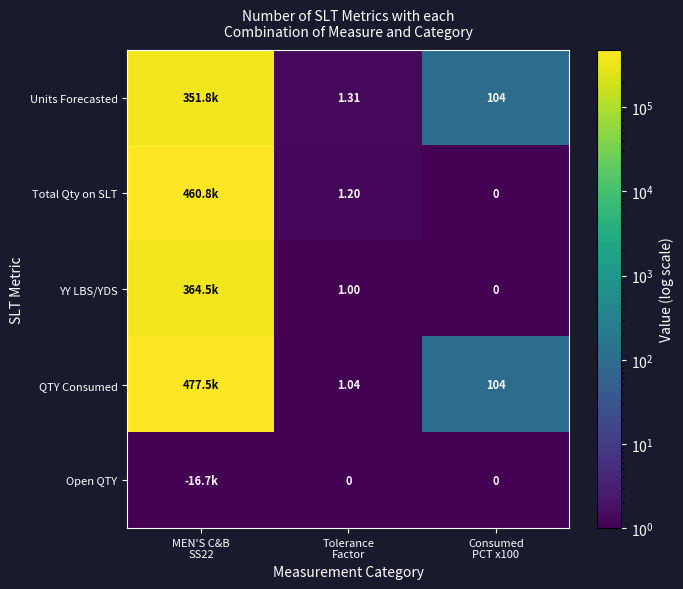

What is the sum of the Units Forecasted values at Consumed PCT x100 and MEN'S C&B SS22?

351865.4